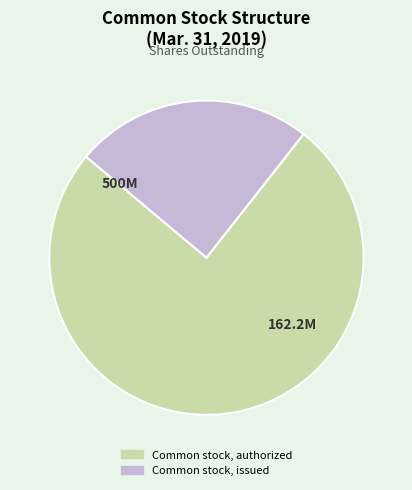

Which has a higher value, Common stock, issued or Common stock, authorized?

Common stock, authorized